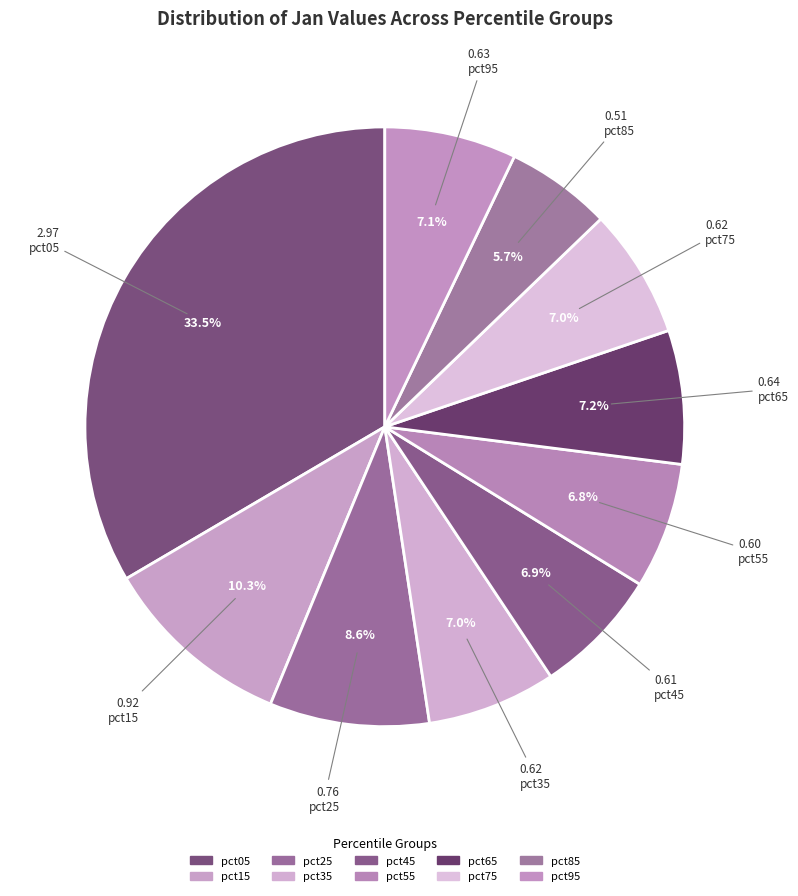

Count the number of slices in the pie.

10